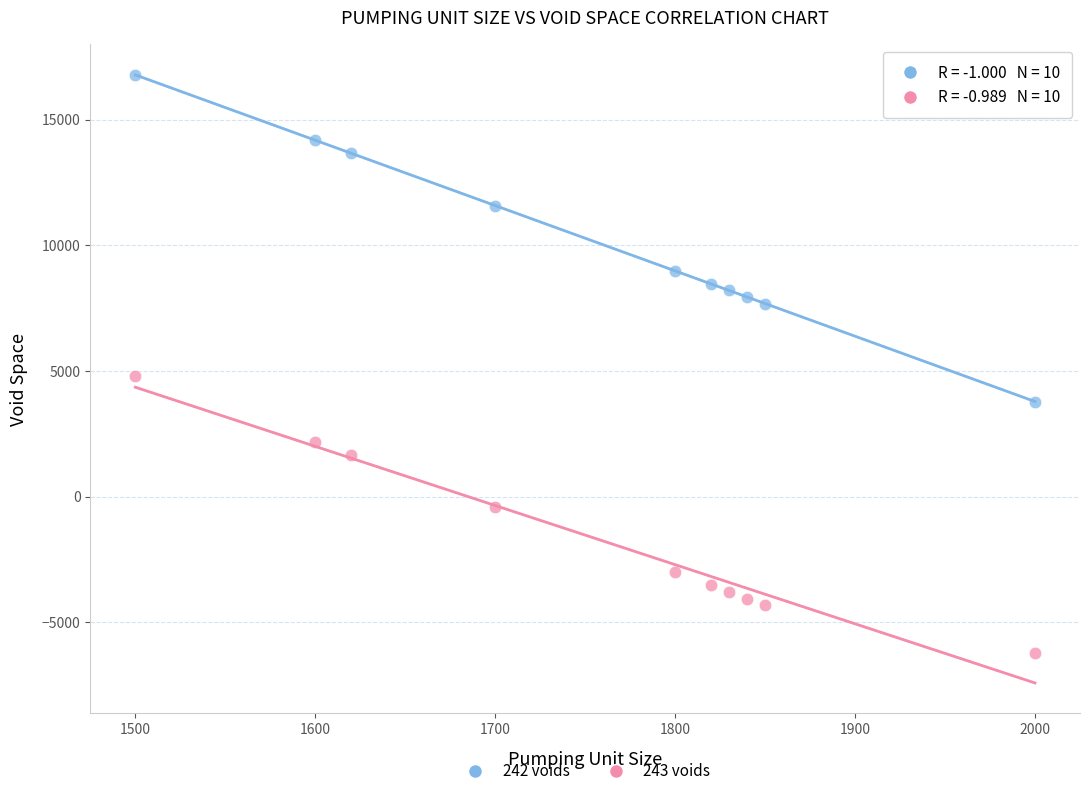

Which series reaches the minimum Y coordinate?

243 voids